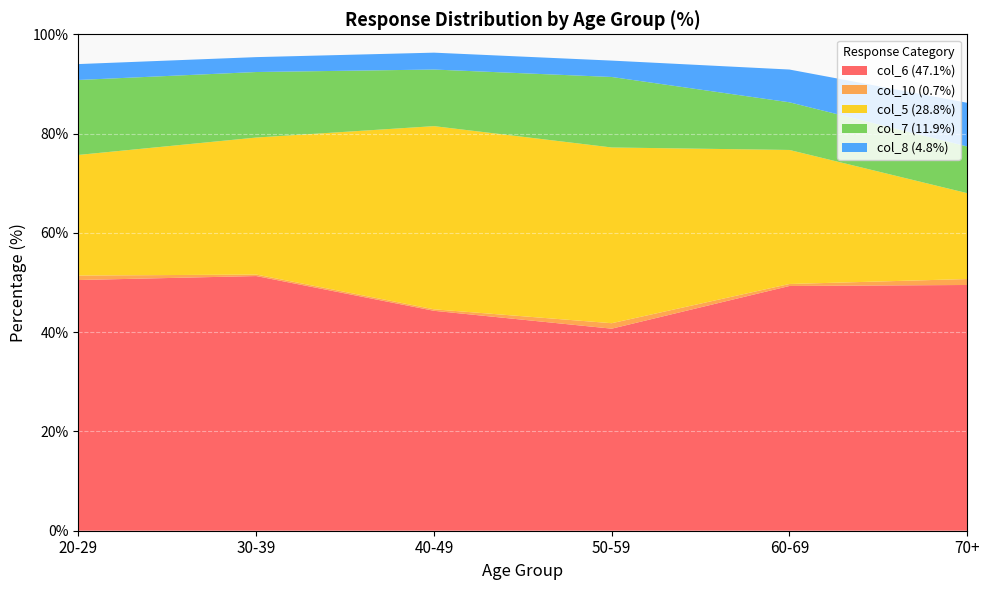

Reading left to right, transcribe all the data shown in this chart.

col_6 (47.1%): 50.5	51.3	44.3	40.7	49.3	49.5
col_10 (0.7%): 0.9	0.3	0.3	1.1	0.4	1.2
col_5 (28.8%): 24.3	27.6	36.9	35.4	27.0	17.3
col_7 (11.9%): 15.1	13.2	11.4	14.2	9.6	9.4
col_8 (4.8%): 3.2	3.0	3.4	3.3	6.6	8.8